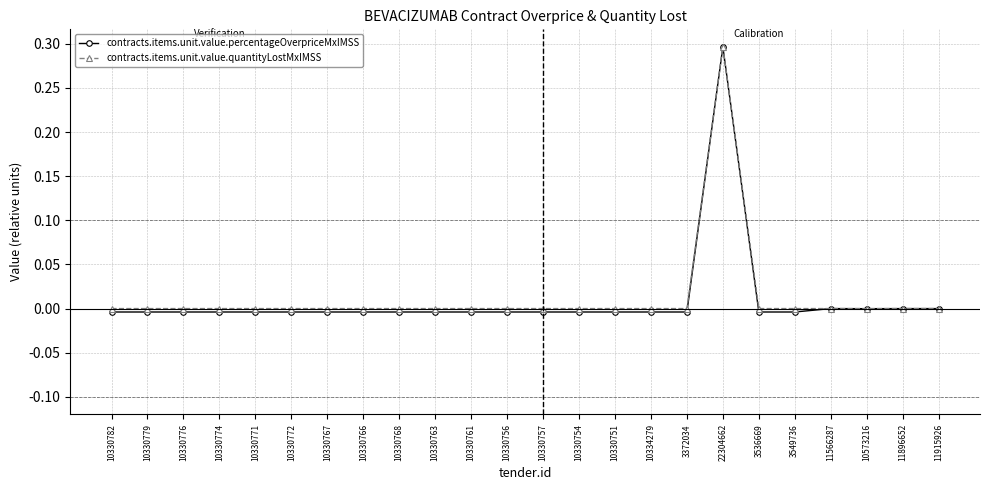

What is the sum of all contracts.items.unit.value.percentageOverpriceMxIMSS values?

0.2